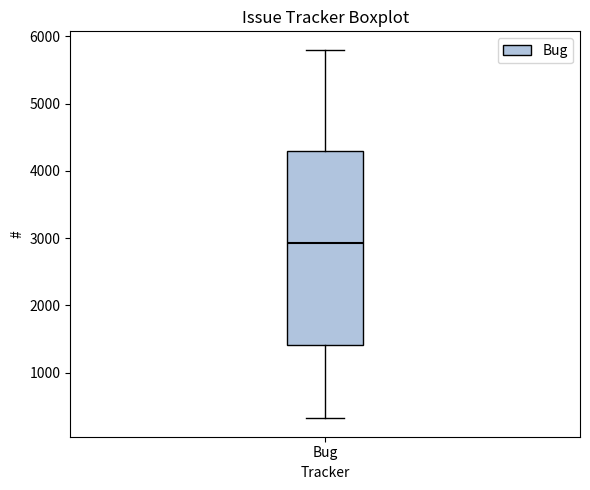

Read this box plot against the y-axis: the position of the median line, the range covered by the box, and the ends of both whiskers. The values are not printed on the chart, so give them approximately, as read against the axis.

median 2900, box 1400 to 4300, whiskers 300 to 5800